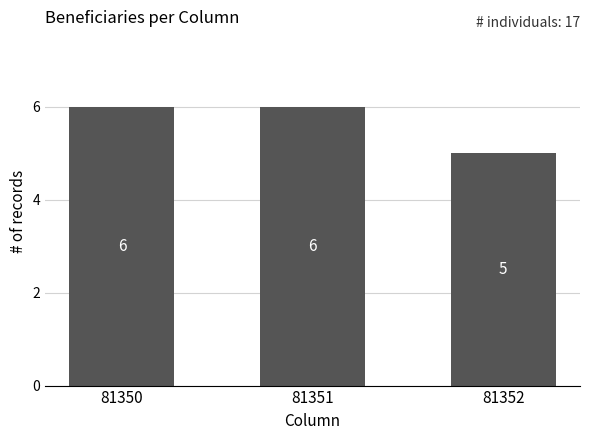

Is it true that the value at 81352 is 5?

True